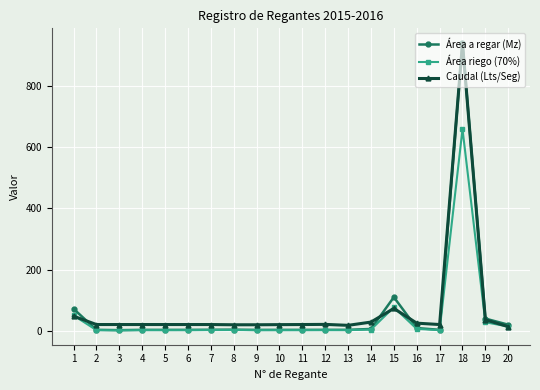

Between 1 and 3, which series saw the biggest shift?

Área a regar (Mz)